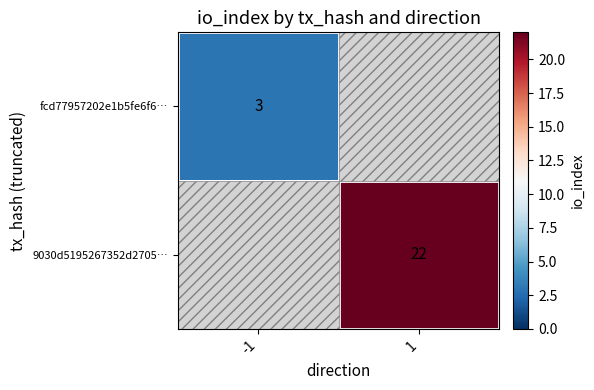

How many categories are shown in the chart?

2